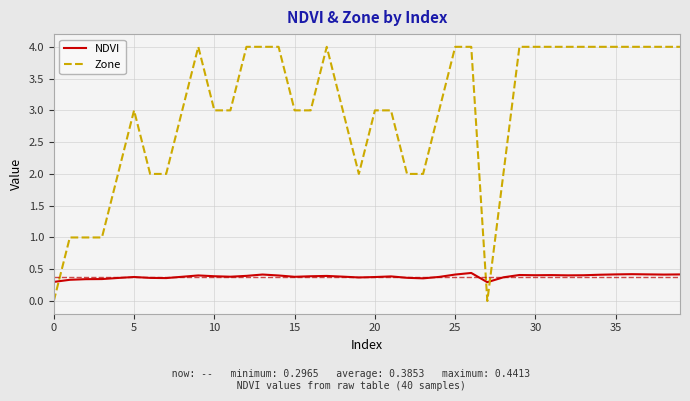

Which series ends up on top after the final intersection of NDVI and Zone?

Zone